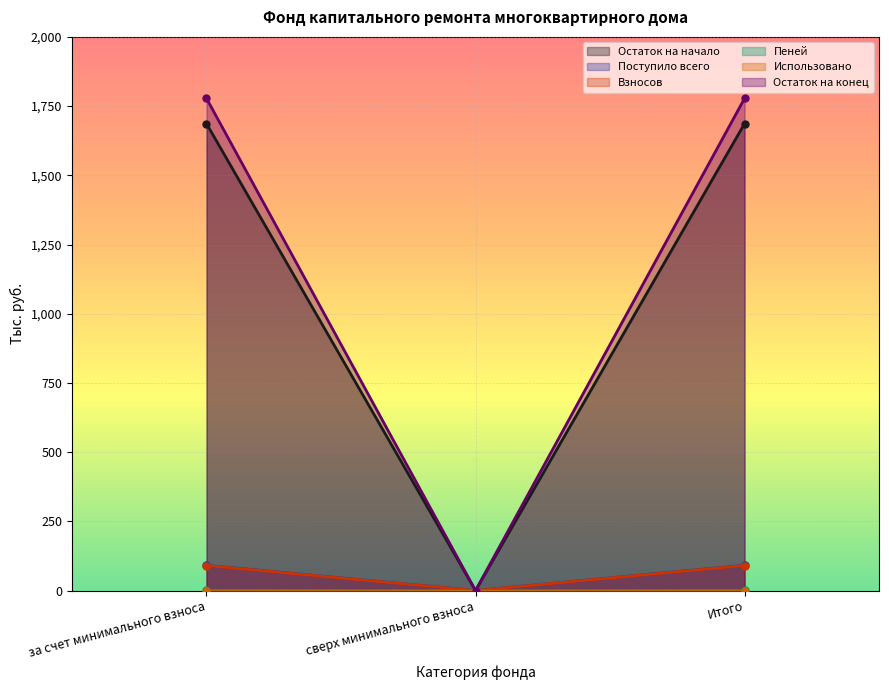

What is the value of the Остаток на начало point at the 1st from the left?

1686.6